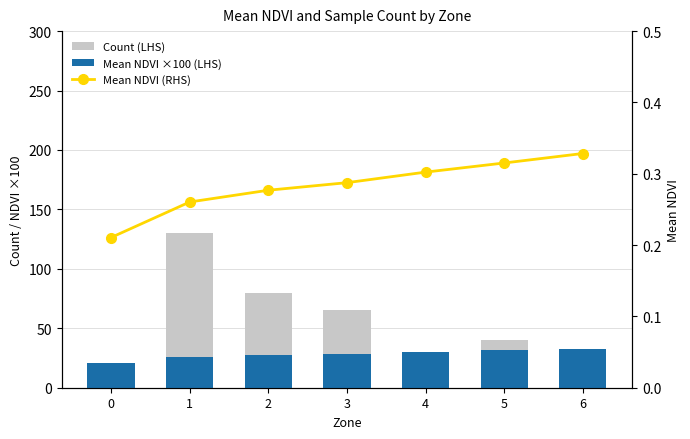

Rank the series by their maximum value, from lowest to highest.

Mean NDVI (RHS), Mean NDVI ×100 (LHS), Count (LHS)